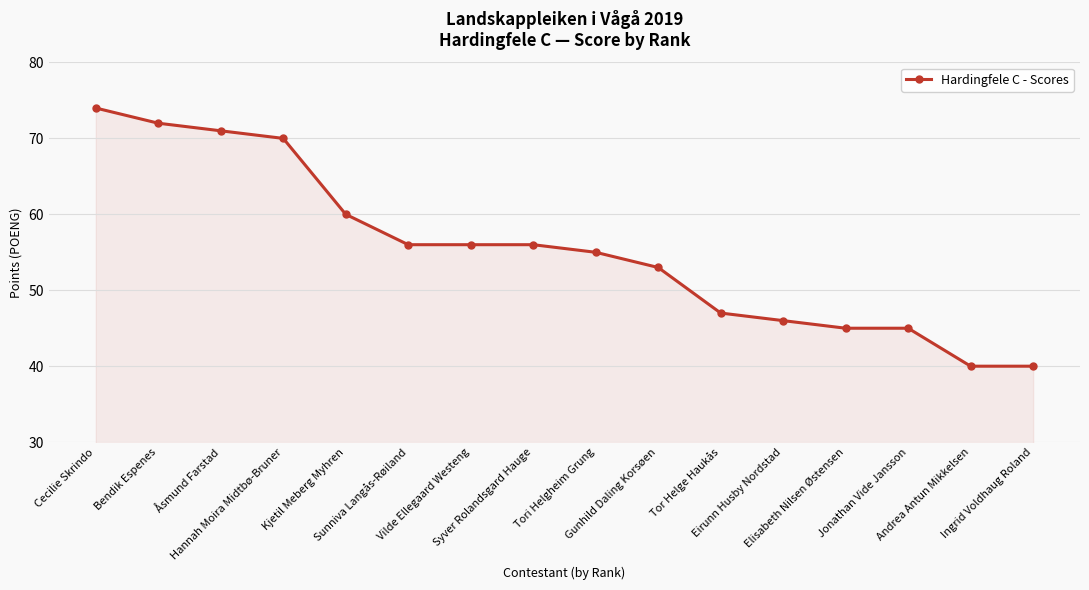

What is the smallest value displayed?

40